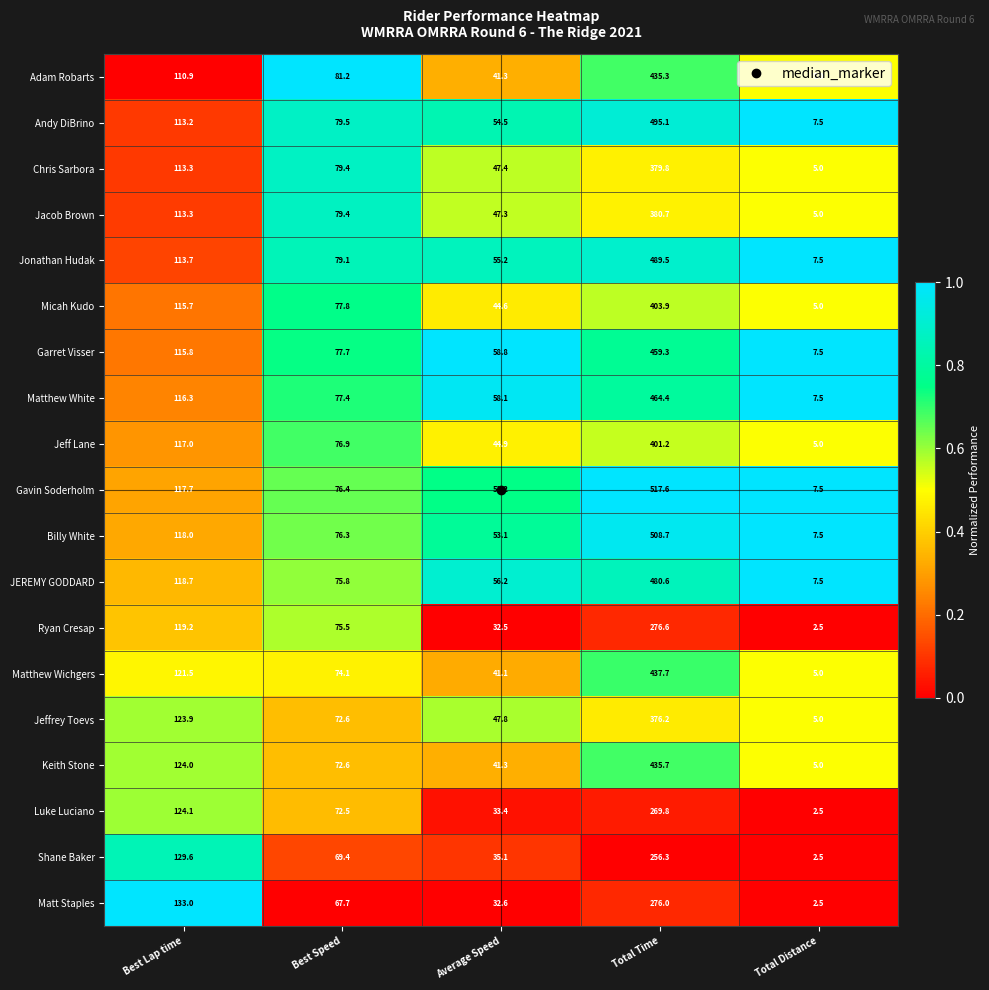

What is the total value across all series at Total Distance?

102.5